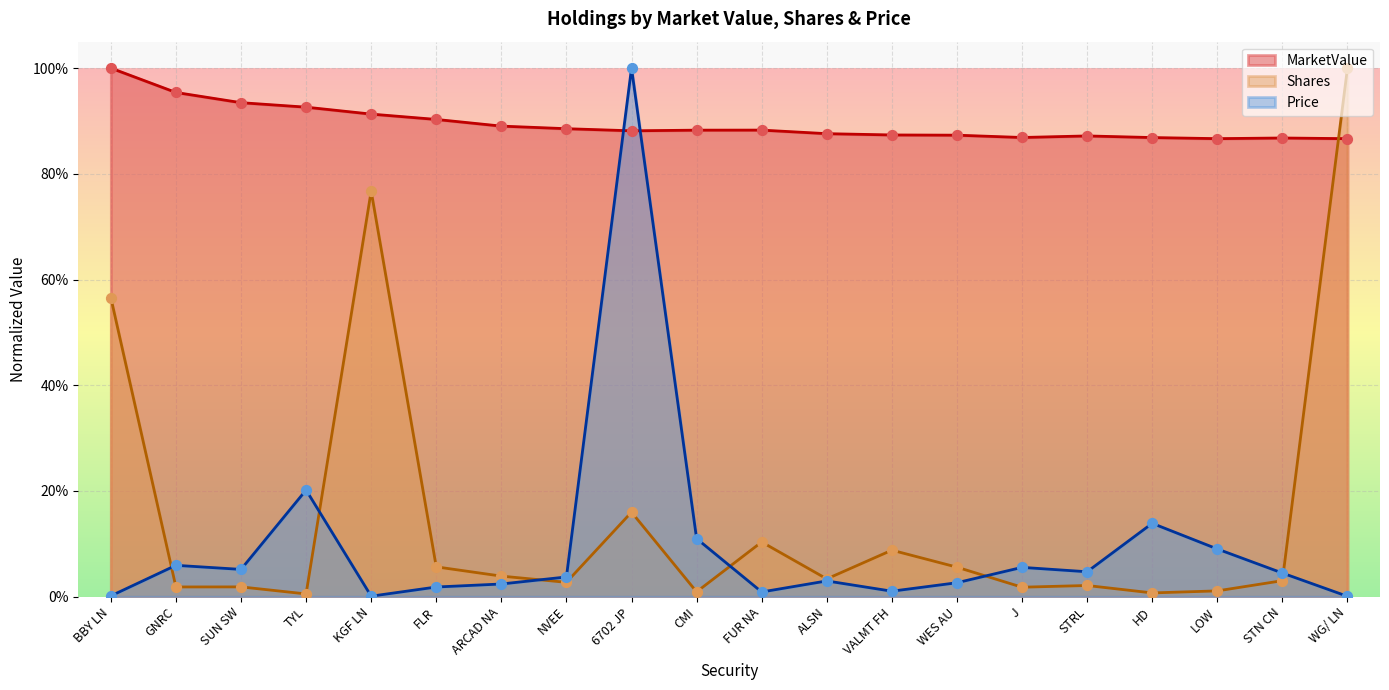

Which series contains the lowest Y value?

Price